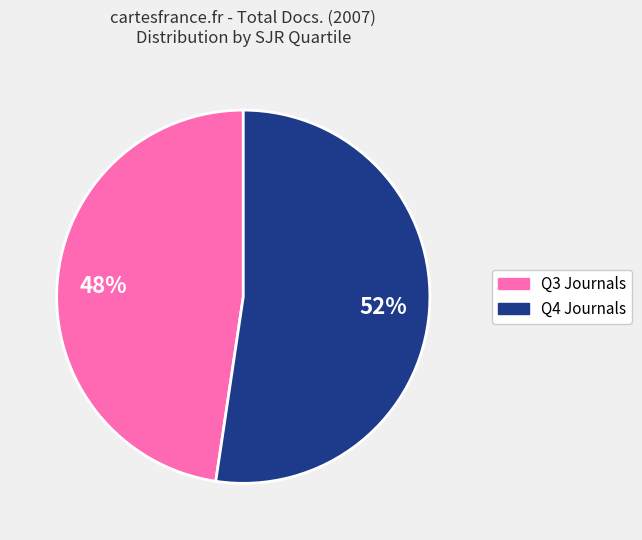

To the nearest percent, what is the average slice percentage?

50%